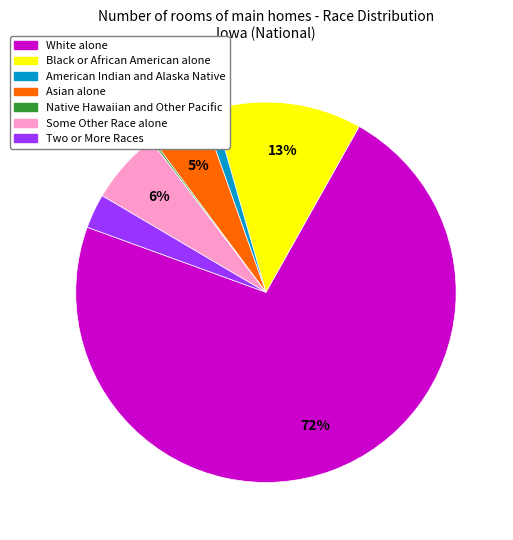

To the nearest percent, what is the difference between the largest and smallest slice percentages?

72%